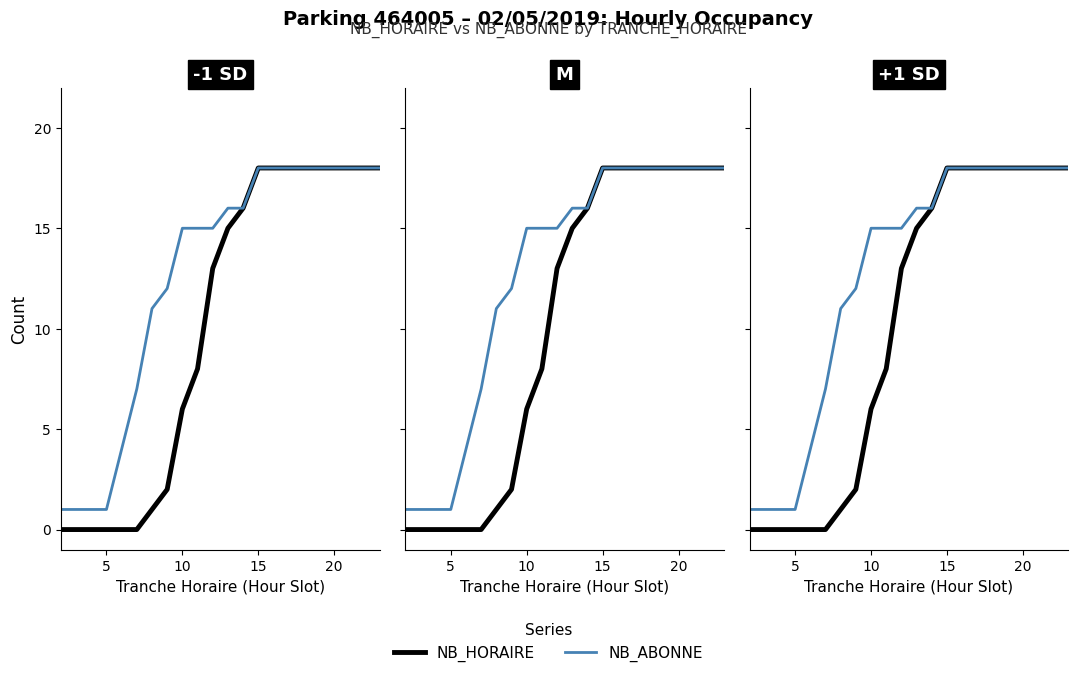

Which series has the largest total across all categories?

NB_ABONNE